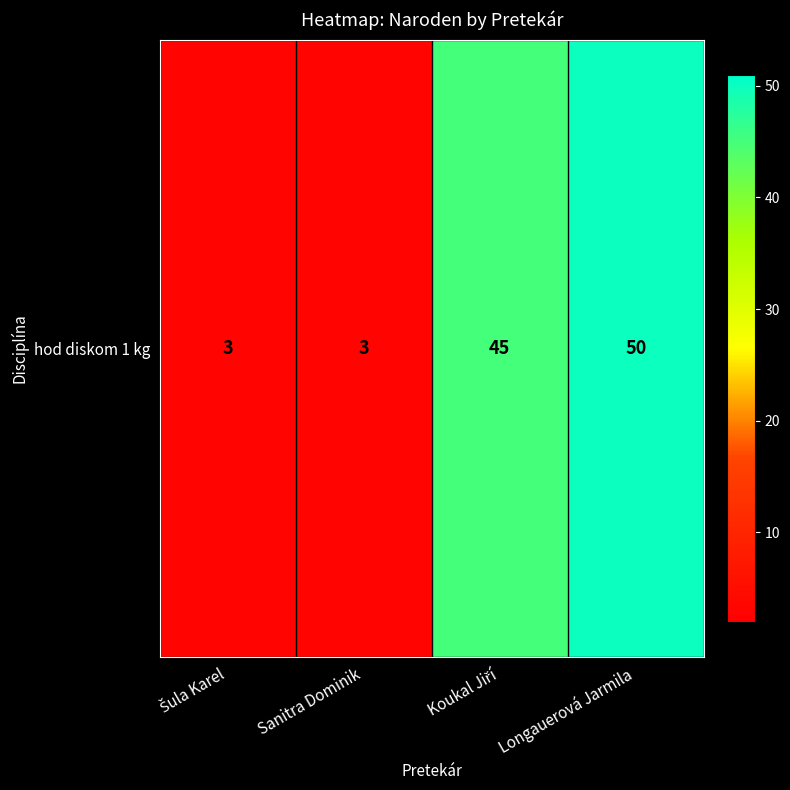

What is the change in value from Koukal Jiří to Longauerová Jarmila?

+5